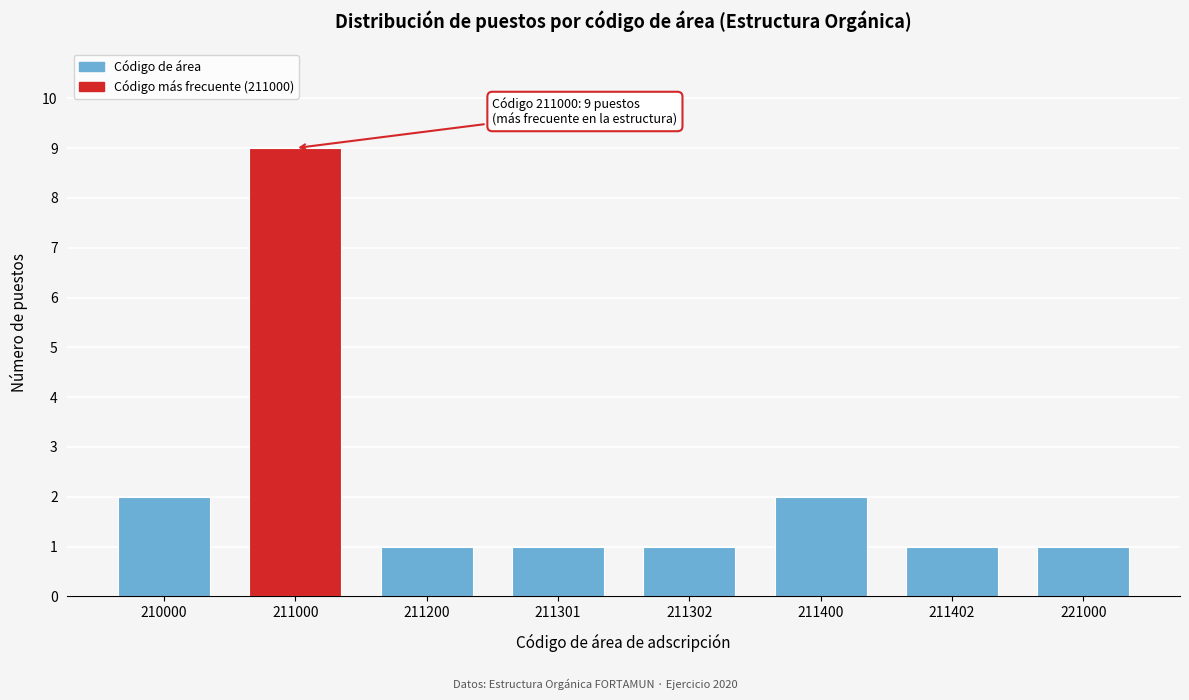

Reading left to right, what are all the values shown in this chart?

210000=2	211000=9	211200=1	211301=1	211302=1	211400=2	211402=1	221000=1